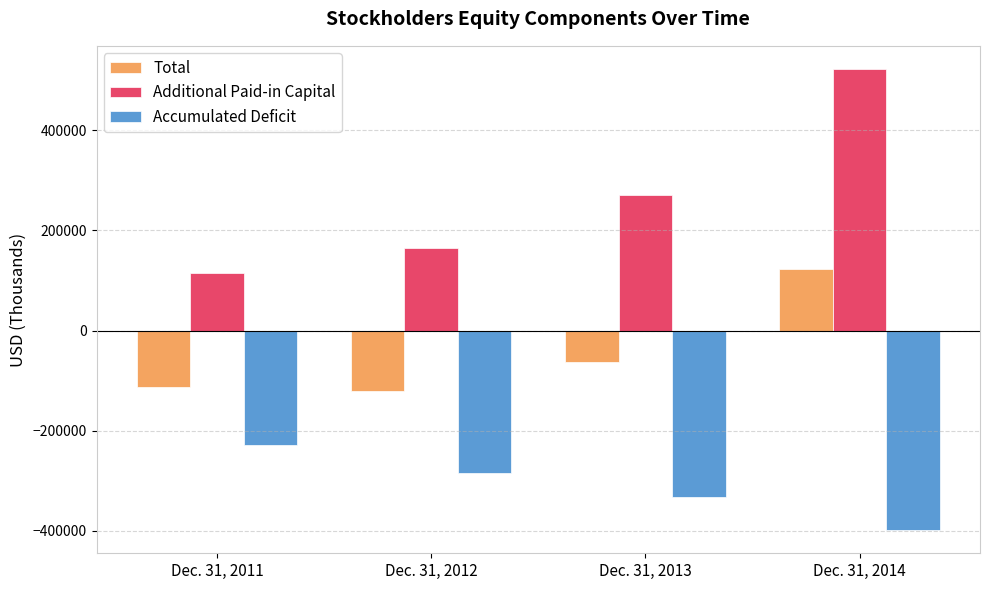

Rank the series by their average value, from lowest to highest.

Accumulated Deficit, Total, Additional Paid-in Capital